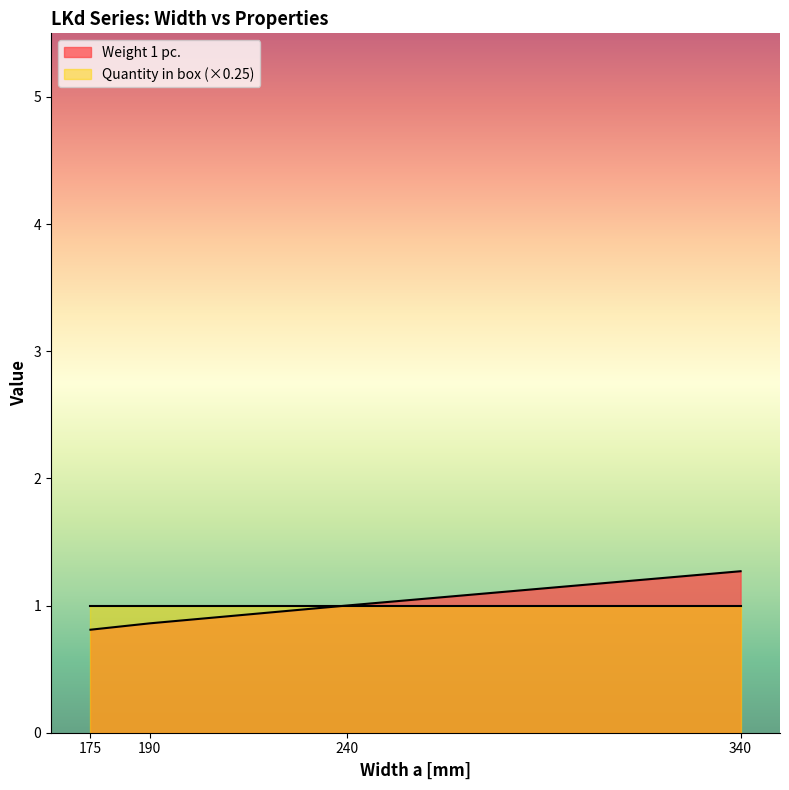

How many data points are less than 1?

2